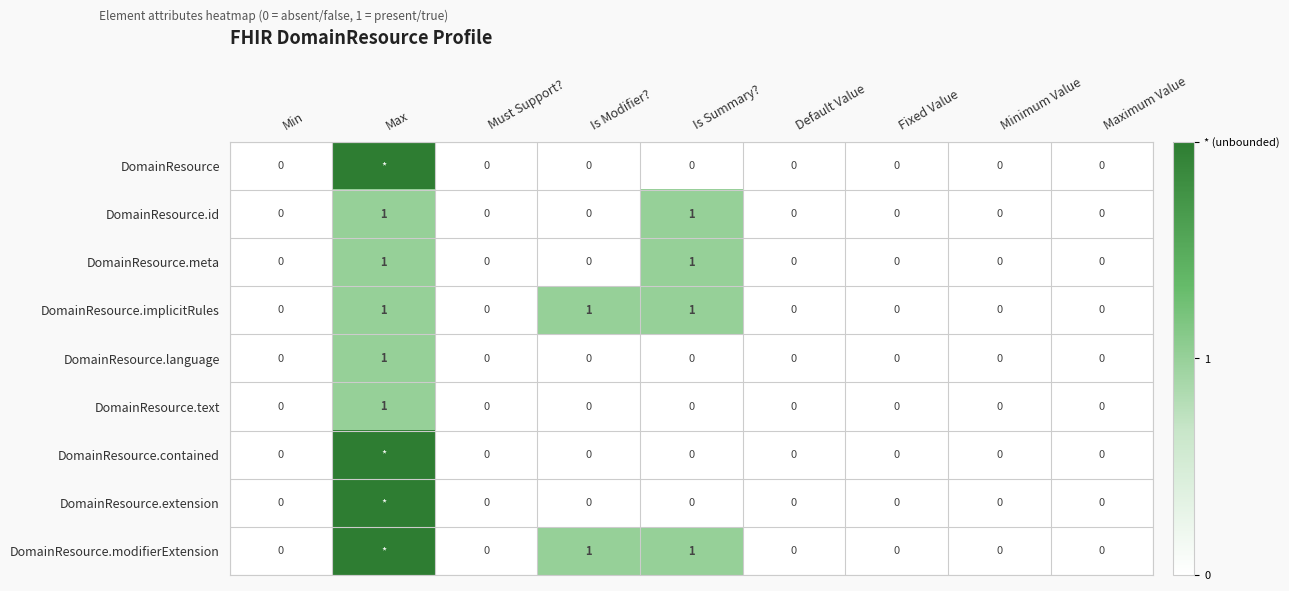

True or false: DomainResource.meta has a value of 0 at Min.

True